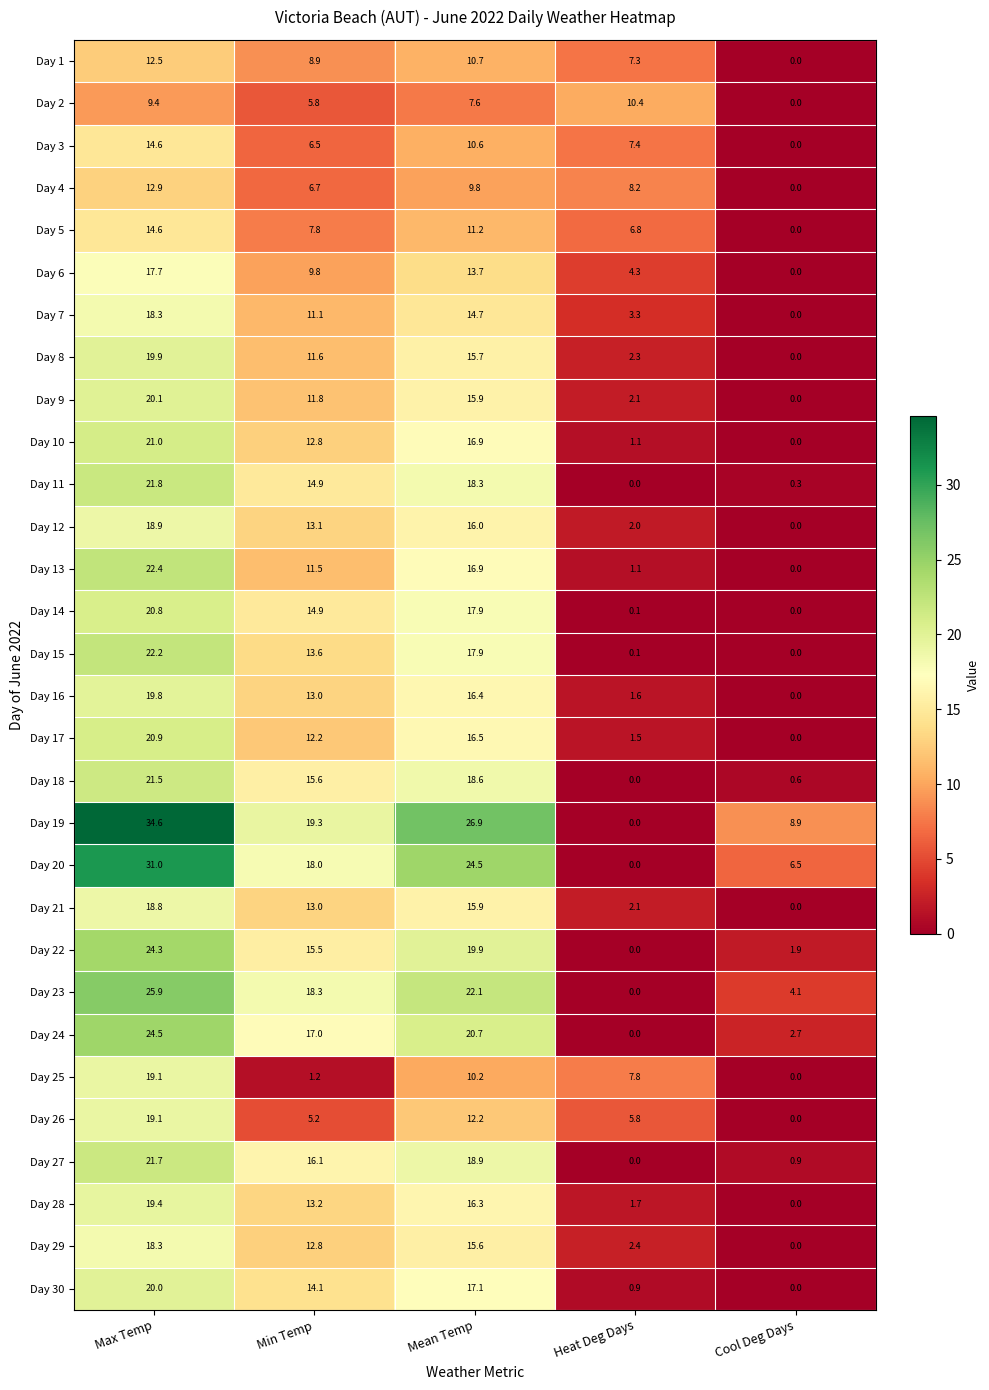

How many data points in Day 8 are less than 11?

2